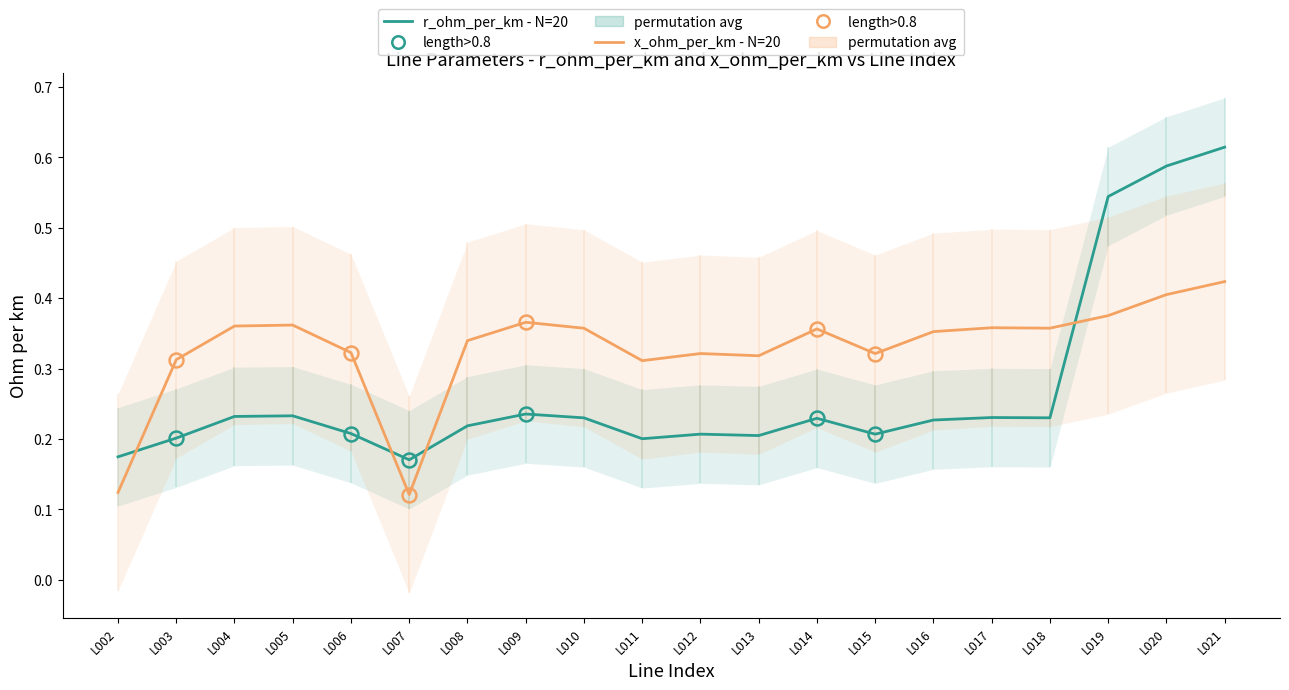

Does the chart have visible grid lines?

No